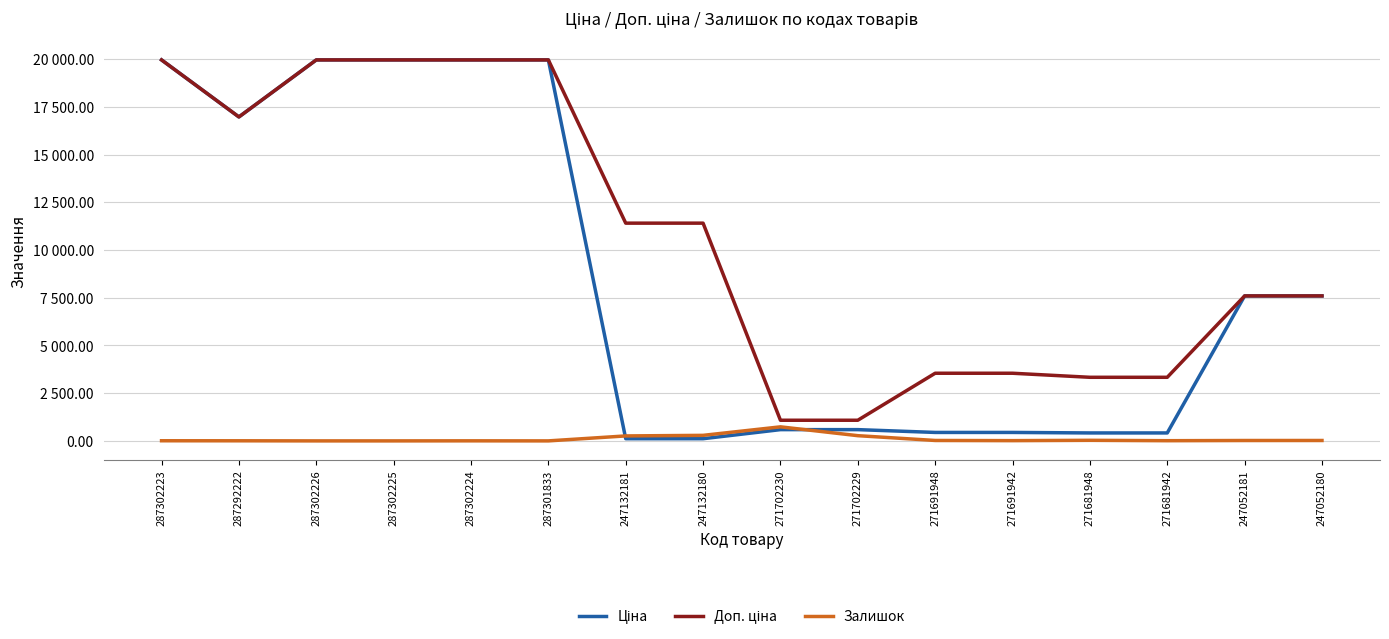

Does the chart display data point markers on the line(s)?

No